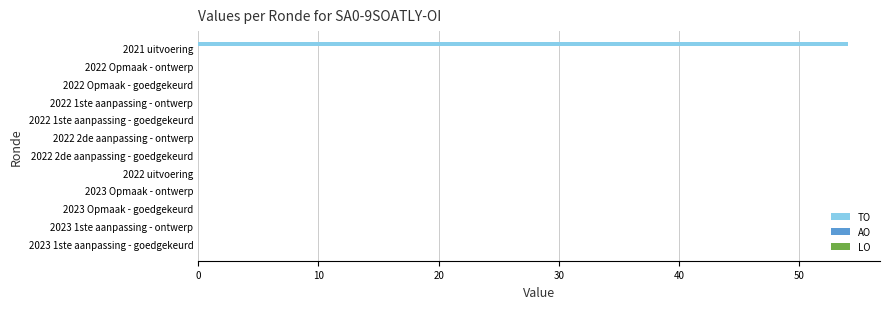

Are the bars grouped side by side (vs. stacked)?

No